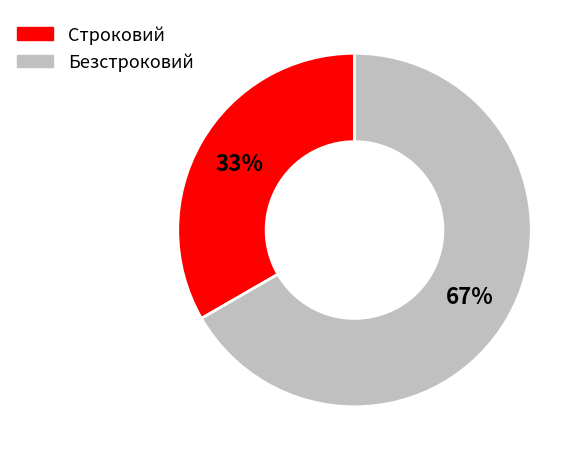

Which slice is the largest?

Безстроковий